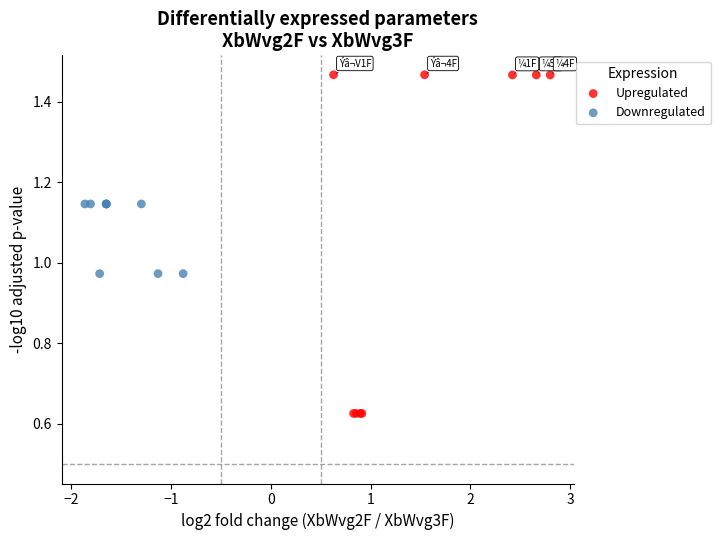

Which series reaches the maximum Y coordinate?

Upregulated